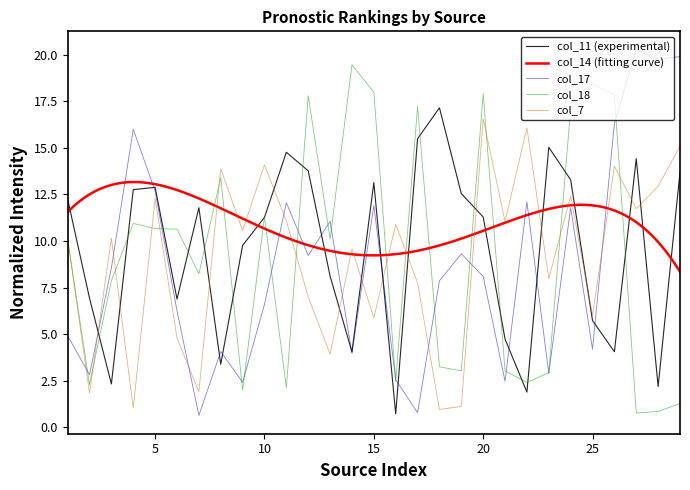

Between which two adjacent categories do col_7 and col_11 first intersect?

2 and 3